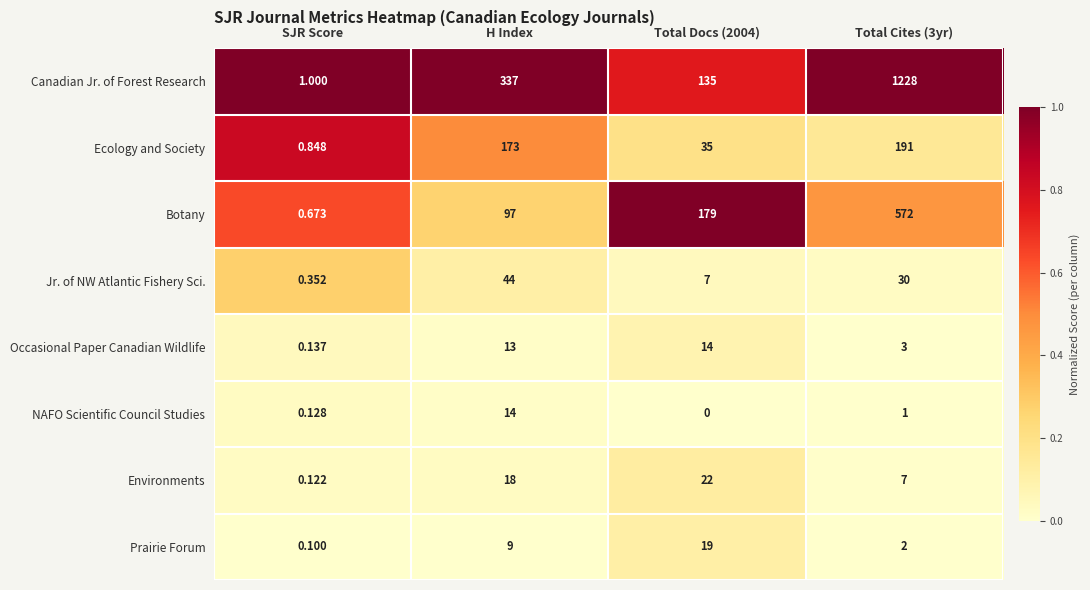

Which category has the lowest value in the Environments series?

SJR Score